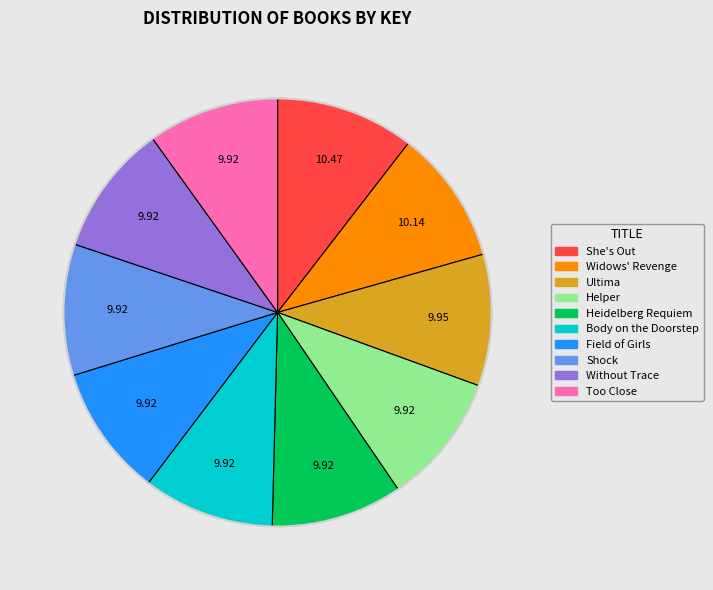

Is Field of Girls the majority of the pie?

No